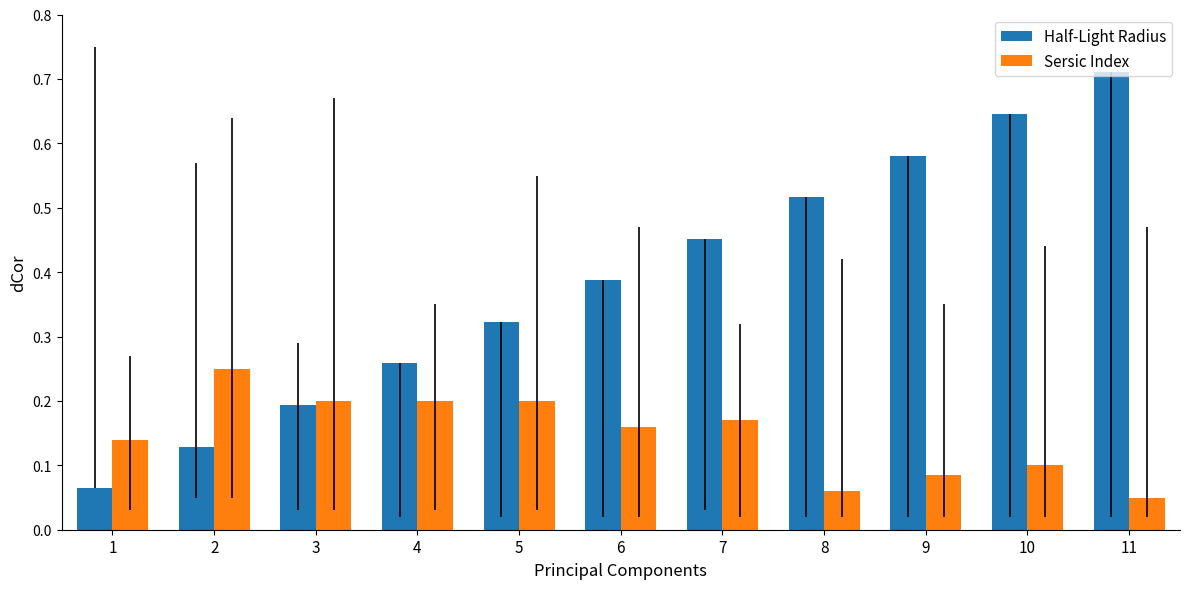

Where is Half-Light Radius nearest to the value 0?

1